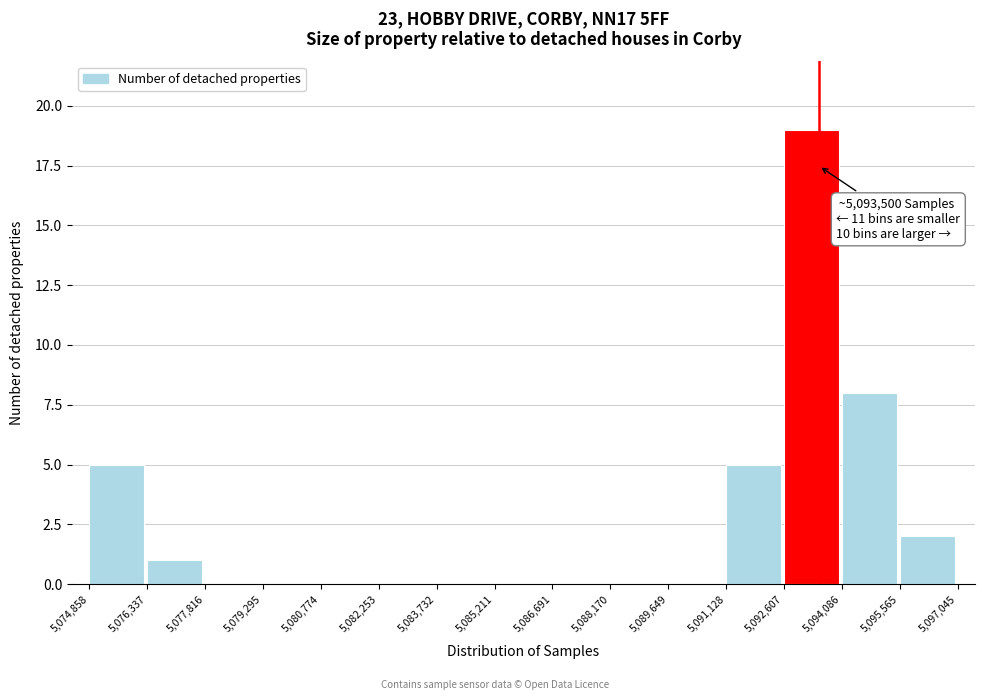

Over which range of the x-axis is the bar tallest?

5,092,607 to 5,094,086